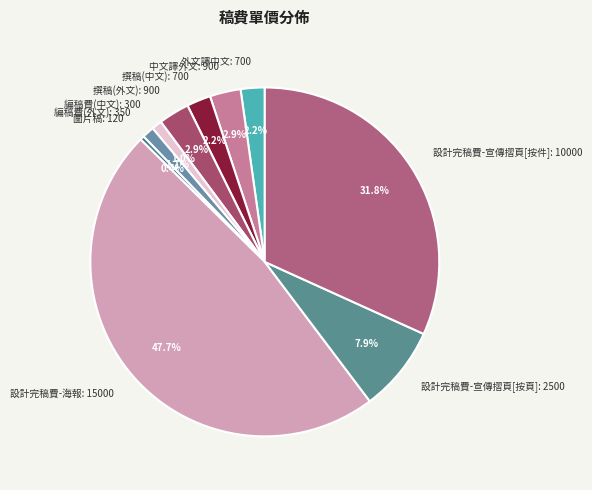

How many slices are in this pie chart?

10